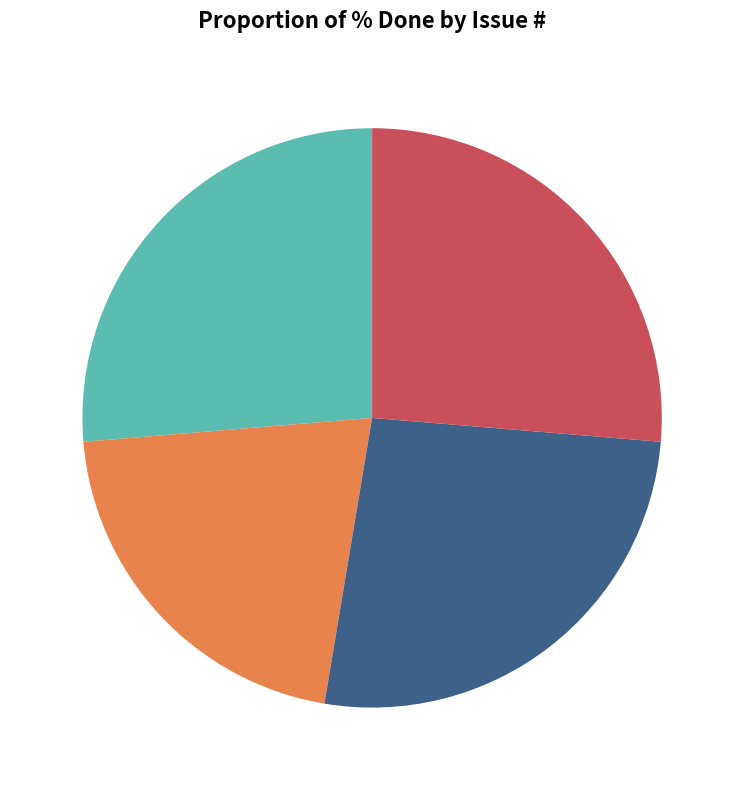

Does any single category account for the majority?

No